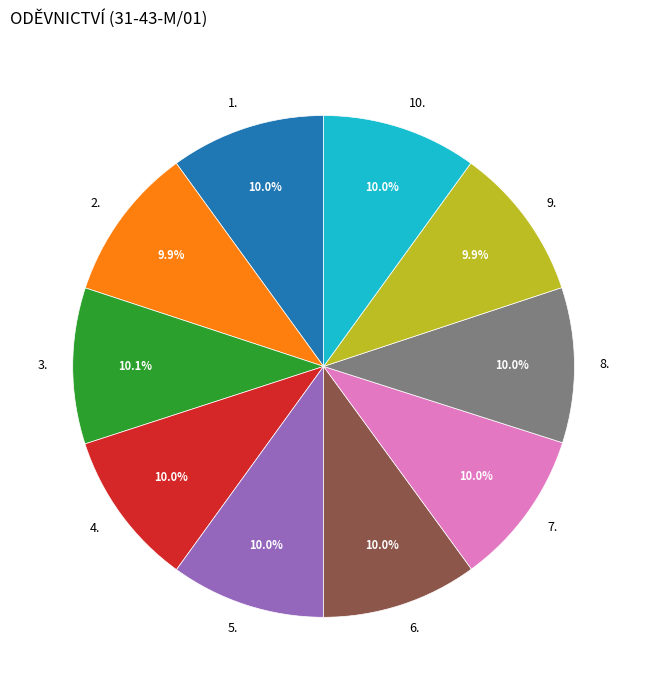

Does any single category account for the majority?

No